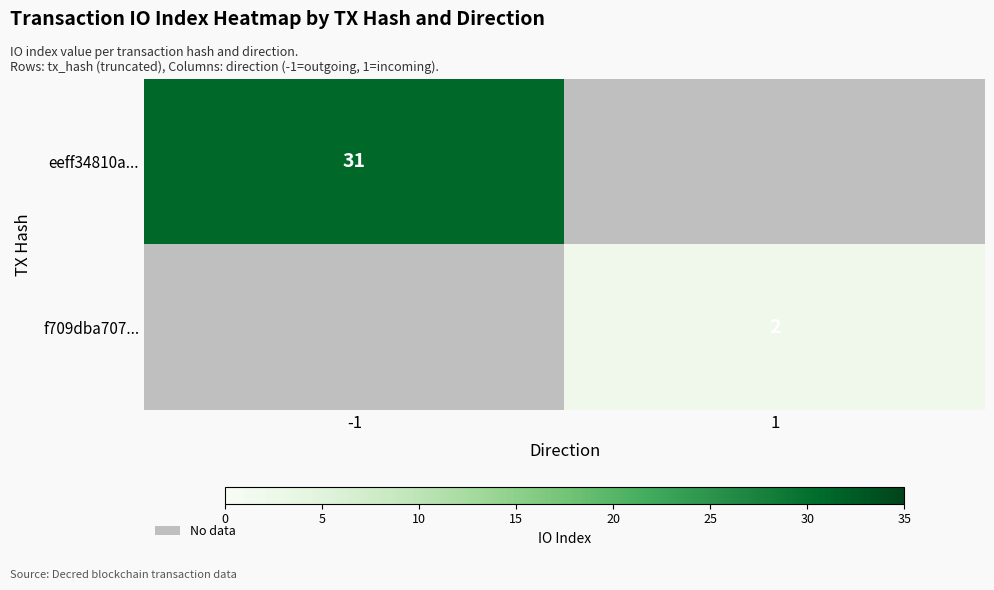

Count the number of categories in the chart.

2